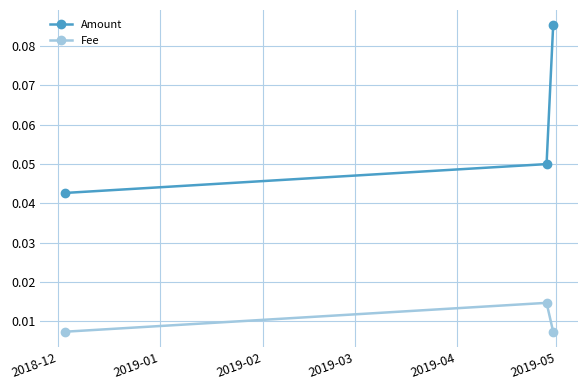

Count the Amount values in the range 0 to 1.

3